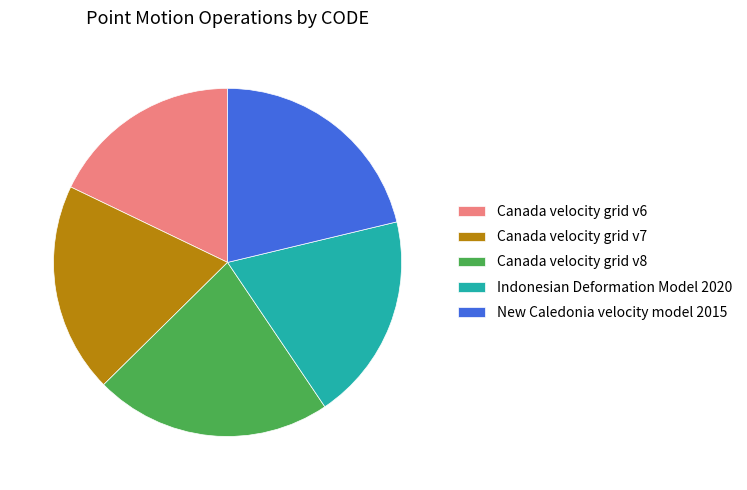

Which has a higher value, Indonesian Deformation Model 2020 or Canada velocity grid v8?

Canada velocity grid v8